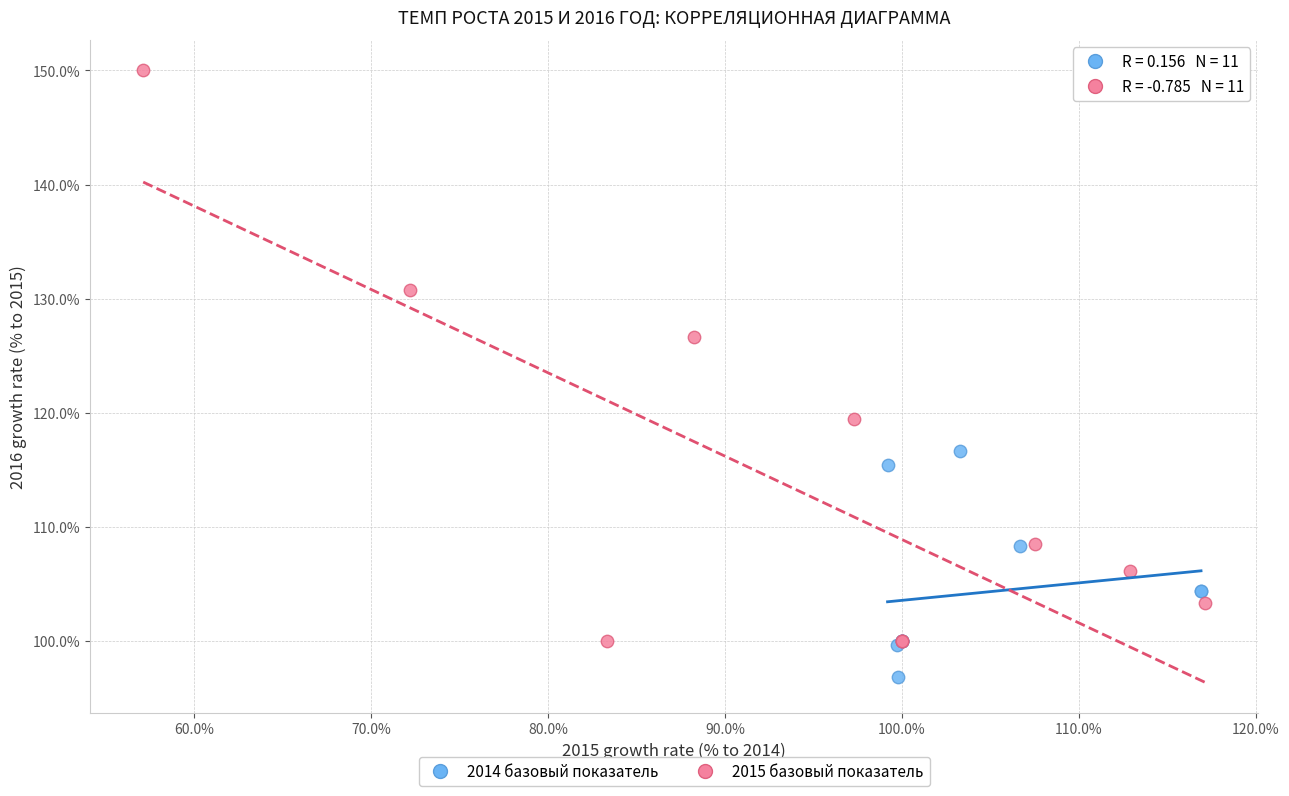

Which series contains the lowest Y value?

2014 базовый показатель